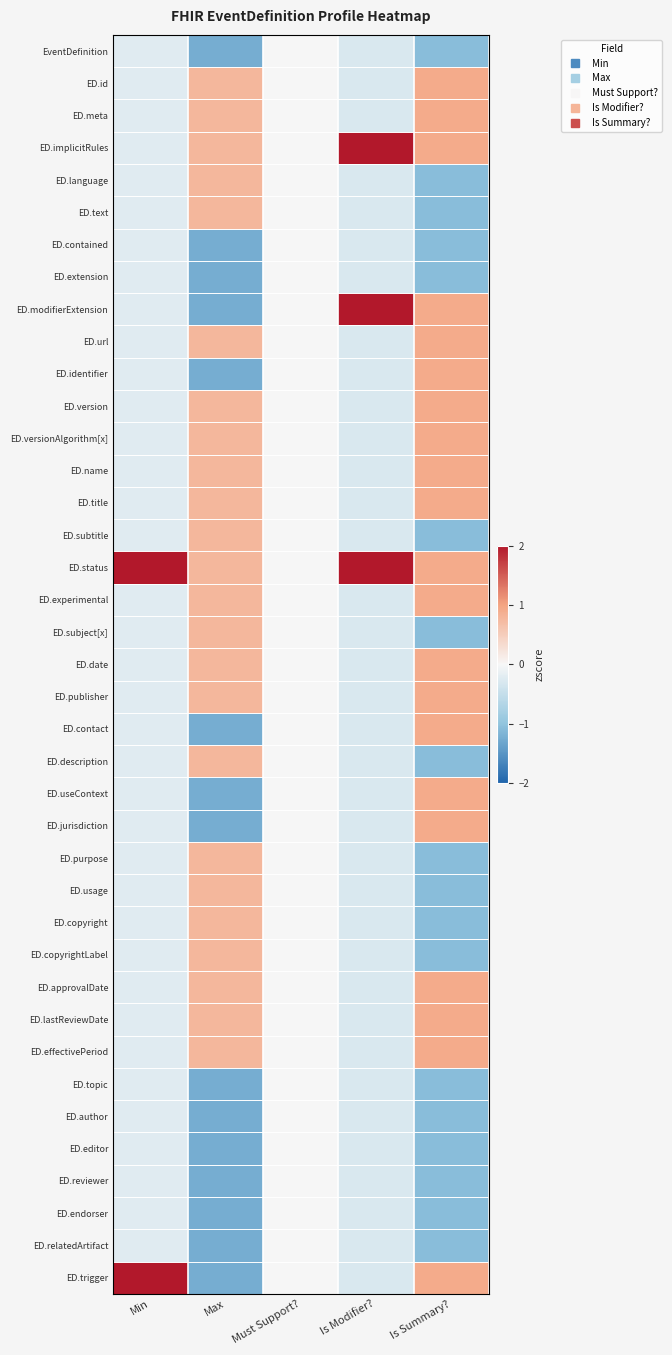

Reading right to left, extract all data points from this chart.

EventDefinition: Is Summary?=-1.1	Is Modifier?=-0.3	Must Support?=0.0	Max=-1.2	Min=-0.2
ED.id: Is Summary?=0.9	Is Modifier?=-0.3	Must Support?=0.0	Max=0.8	Min=-0.2
ED.meta: Is Summary?=0.9	Is Modifier?=-0.3	Must Support?=0.0	Max=0.8	Min=-0.2
ED.implicitRules: Is Summary?=0.9	Is Modifier?=3.4	Must Support?=0.0	Max=0.8	Min=-0.2
ED.language: Is Summary?=-1.1	Is Modifier?=-0.3	Must Support?=0.0	Max=0.8	Min=-0.2
ED.text: Is Summary?=-1.1	Is Modifier?=-0.3	Must Support?=0.0	Max=0.8	Min=-0.2
ED.contained: Is Summary?=-1.1	Is Modifier?=-0.3	Must Support?=0.0	Max=-1.2	Min=-0.2
ED.extension: Is Summary?=-1.1	Is Modifier?=-0.3	Must Support?=0.0	Max=-1.2	Min=-0.2
ED.modifierExtension: Is Summary?=0.9	Is Modifier?=3.4	Must Support?=0.0	Max=-1.2	Min=-0.2
ED.url: Is Summary?=0.9	Is Modifier?=-0.3	Must Support?=0.0	Max=0.8	Min=-0.2
ED.identifier: Is Summary?=0.9	Is Modifier?=-0.3	Must Support?=0.0	Max=-1.2	Min=-0.2
ED.version: Is Summary?=0.9	Is Modifier?=-0.3	Must Support?=0.0	Max=0.8	Min=-0.2
ED.versionAlgorithm[x]: Is Summary?=0.9	Is Modifier?=-0.3	Must Support?=0.0	Max=0.8	Min=-0.2
ED.name: Is Summary?=0.9	Is Modifier?=-0.3	Must Support?=0.0	Max=0.8	Min=-0.2
ED.title: Is Summary?=0.9	Is Modifier?=-0.3	Must Support?=0.0	Max=0.8	Min=-0.2
ED.subtitle: Is Summary?=-1.1	Is Modifier?=-0.3	Must Support?=0.0	Max=0.8	Min=-0.2
ED.status: Is Summary?=0.9	Is Modifier?=3.4	Must Support?=0.0	Max=0.8	Min=4.2
ED.experimental: Is Summary?=0.9	Is Modifier?=-0.3	Must Support?=0.0	Max=0.8	Min=-0.2
ED.subject[x]: Is Summary?=-1.1	Is Modifier?=-0.3	Must Support?=0.0	Max=0.8	Min=-0.2
ED.date: Is Summary?=0.9	Is Modifier?=-0.3	Must Support?=0.0	Max=0.8	Min=-0.2
ED.publisher: Is Summary?=0.9	Is Modifier?=-0.3	Must Support?=0.0	Max=0.8	Min=-0.2
ED.contact: Is Summary?=0.9	Is Modifier?=-0.3	Must Support?=0.0	Max=-1.2	Min=-0.2
ED.description: Is Summary?=-1.1	Is Modifier?=-0.3	Must Support?=0.0	Max=0.8	Min=-0.2
ED.useContext: Is Summary?=0.9	Is Modifier?=-0.3	Must Support?=0.0	Max=-1.2	Min=-0.2
ED.jurisdiction: Is Summary?=0.9	Is Modifier?=-0.3	Must Support?=0.0	Max=-1.2	Min=-0.2
ED.purpose: Is Summary?=-1.1	Is Modifier?=-0.3	Must Support?=0.0	Max=0.8	Min=-0.2
ED.usage: Is Summary?=-1.1	Is Modifier?=-0.3	Must Support?=0.0	Max=0.8	Min=-0.2
ED.copyright: Is Summary?=-1.1	Is Modifier?=-0.3	Must Support?=0.0	Max=0.8	Min=-0.2
ED.copyrightLabel: Is Summary?=-1.1	Is Modifier?=-0.3	Must Support?=0.0	Max=0.8	Min=-0.2
ED.approvalDate: Is Summary?=0.9	Is Modifier?=-0.3	Must Support?=0.0	Max=0.8	Min=-0.2
ED.lastReviewDate: Is Summary?=0.9	Is Modifier?=-0.3	Must Support?=0.0	Max=0.8	Min=-0.2
ED.effectivePeriod: Is Summary?=0.9	Is Modifier?=-0.3	Must Support?=0.0	Max=0.8	Min=-0.2
ED.topic: Is Summary?=-1.1	Is Modifier?=-0.3	Must Support?=0.0	Max=-1.2	Min=-0.2
ED.author: Is Summary?=-1.1	Is Modifier?=-0.3	Must Support?=0.0	Max=-1.2	Min=-0.2
ED.editor: Is Summary?=-1.1	Is Modifier?=-0.3	Must Support?=0.0	Max=-1.2	Min=-0.2
ED.reviewer: Is Summary?=-1.1	Is Modifier?=-0.3	Must Support?=0.0	Max=-1.2	Min=-0.2
ED.endorser: Is Summary?=-1.1	Is Modifier?=-0.3	Must Support?=0.0	Max=-1.2	Min=-0.2
ED.relatedArtifact: Is Summary?=-1.1	Is Modifier?=-0.3	Must Support?=0.0	Max=-1.2	Min=-0.2
ED.trigger: Is Summary?=0.9	Is Modifier?=-0.3	Must Support?=0.0	Max=-1.2	Min=4.2